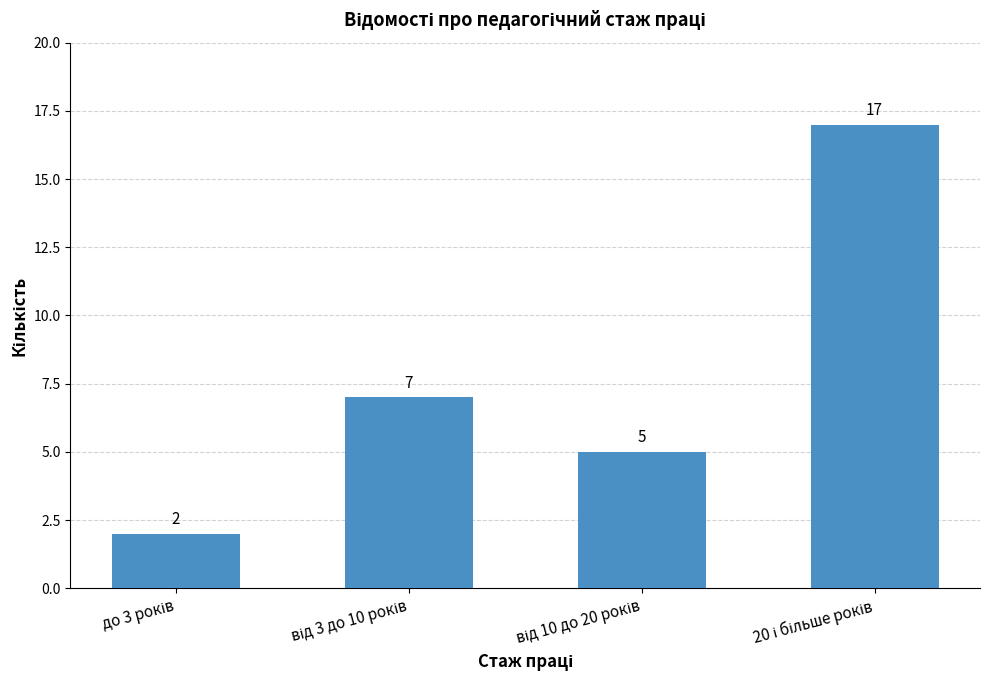

How many data points does each series have?

4